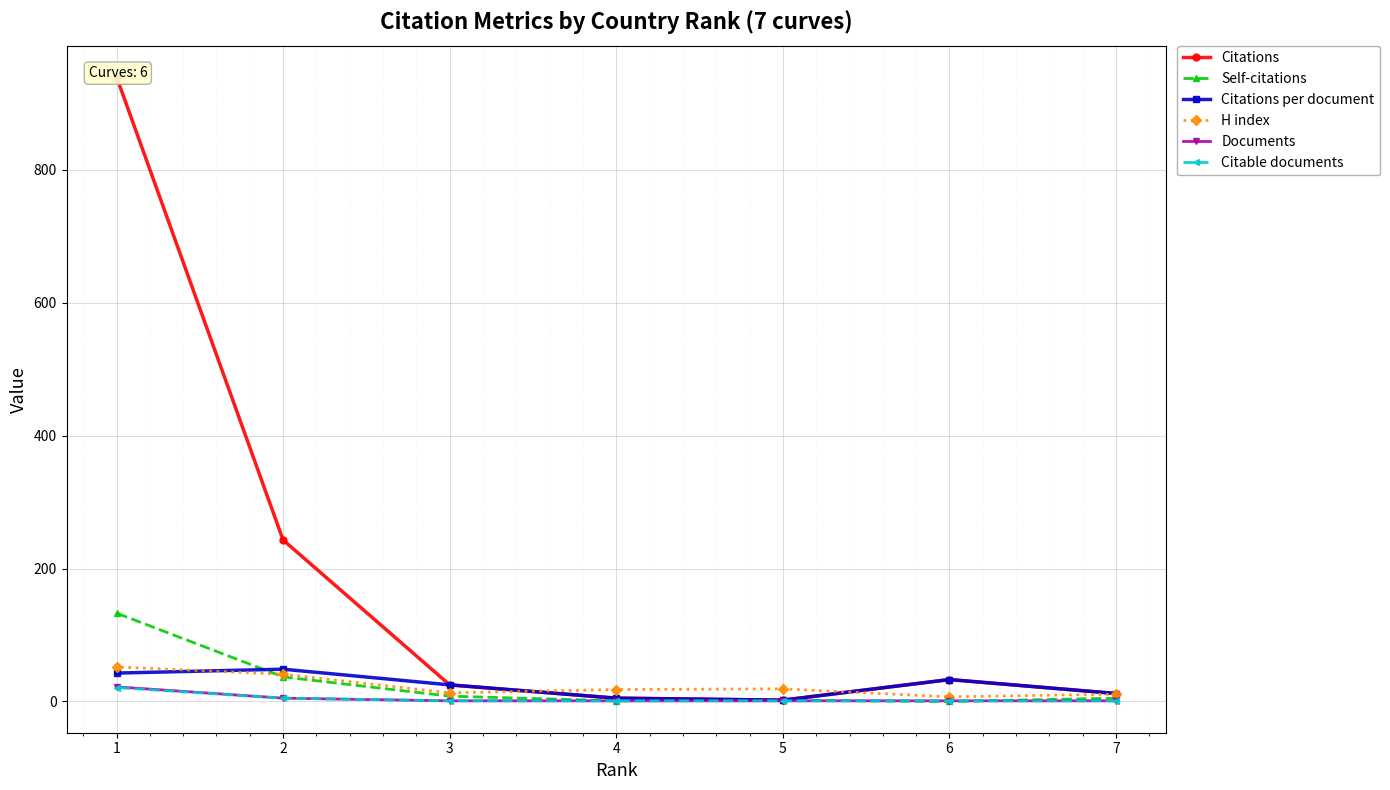

Does the chart display data point markers on the line(s)?

Yes